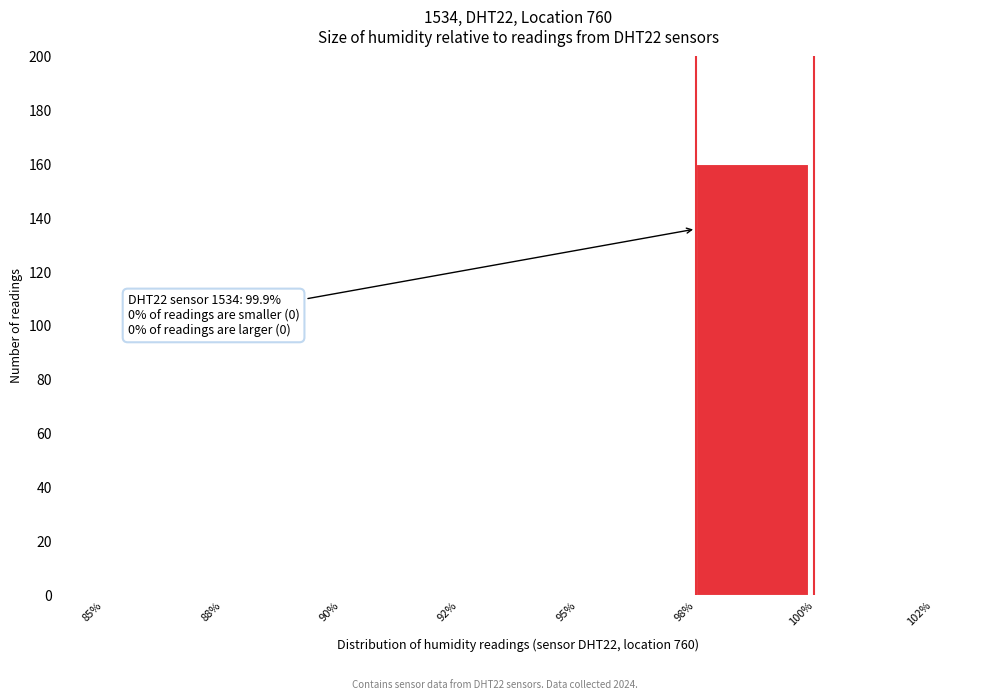

Reading right to left, extract all data points from this chart.

100%=0	98%=160	95%=0	92%=0	90%=0	88%=0	85%=0